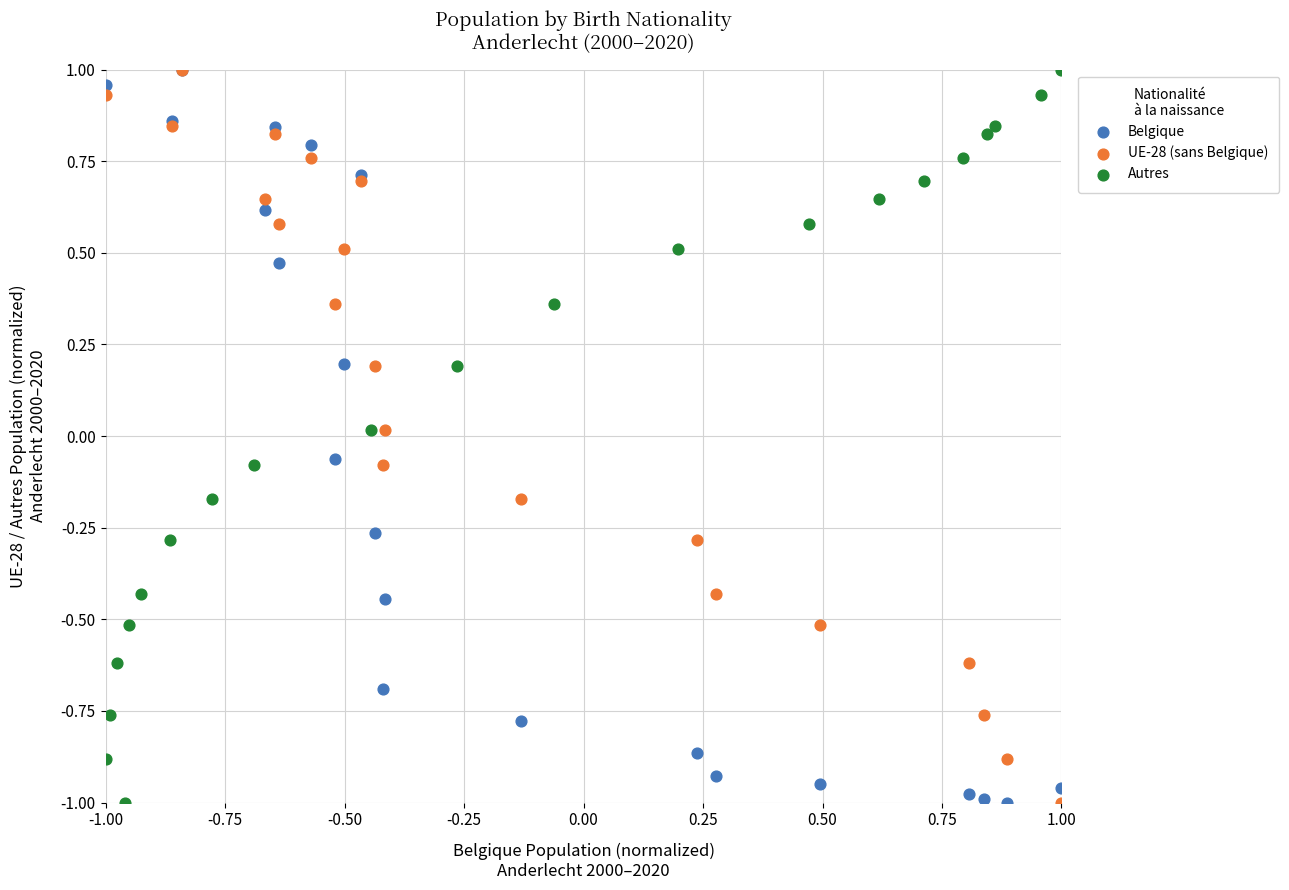

What are all the series names shown in the legend?

Belgique, UE-28 (sans Belgique), Autres